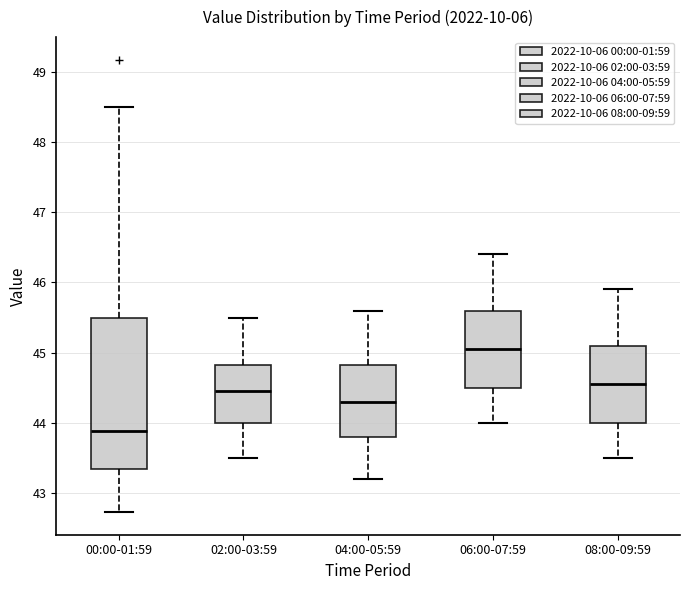

Reading left to right, read every box against the y-axis: the position of its median line, the range the box covers, and the ends of its whiskers. The values are not printed on the chart, so give them approximately, as read against the axis.

00:00-01:59: median 43.9, box 43.3 to 45.5, whiskers 42.7 to 48.5
02:00-03:59: median 44.5, box 44.0 to 44.8, whiskers 43.5 to 45.5
04:00-05:59: median 44.3, box 43.8 to 44.8, whiskers 43.2 to 45.6
06:00-07:59: median 45.1, box 44.5 to 45.6, whiskers 44.0 to 46.4
08:00-09:59: median 44.6, box 44.0 to 45.1, whiskers 43.5 to 45.9